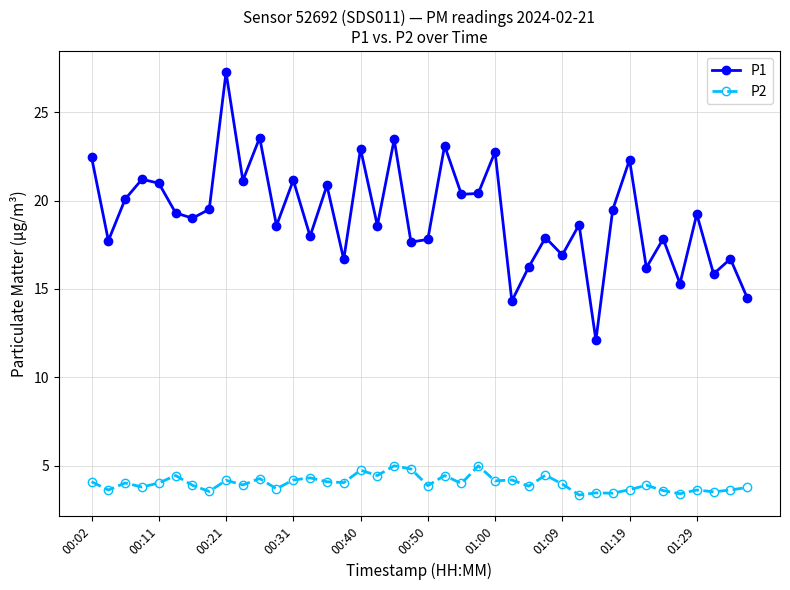

Which series has the largest range (max minus min)?

P1